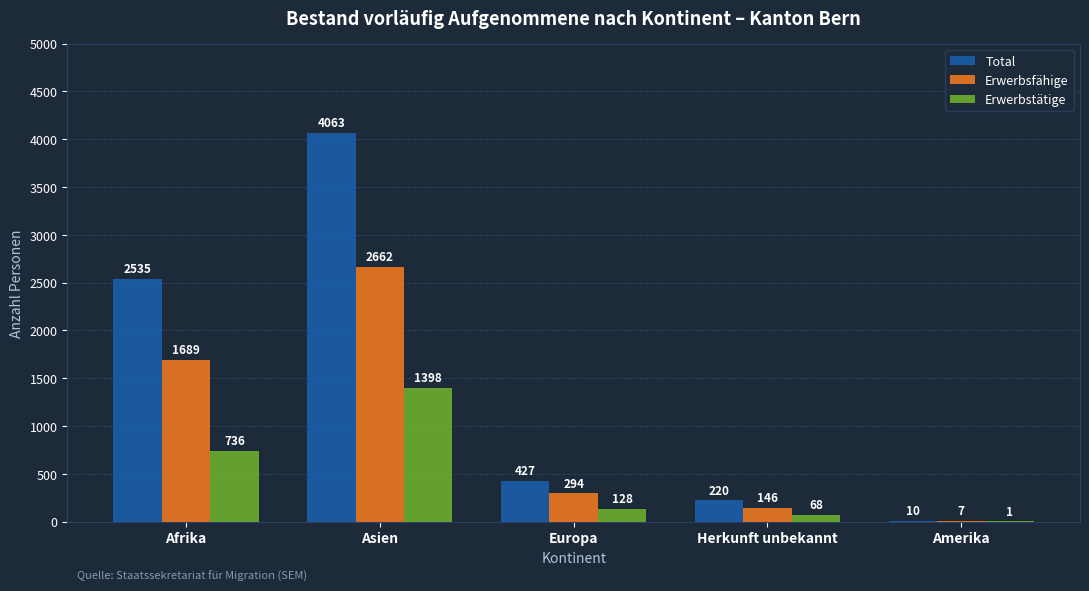

The Erwerbstätige series shows 68 at Herkunft unbekannt. True or false?

True